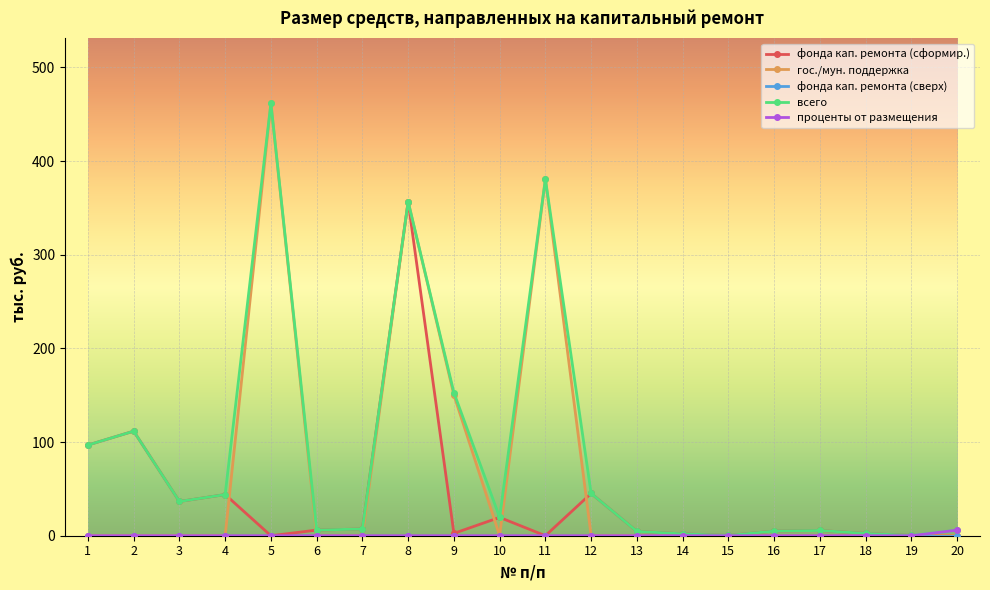

What is the sum of all проценты от размещения values?

6.0